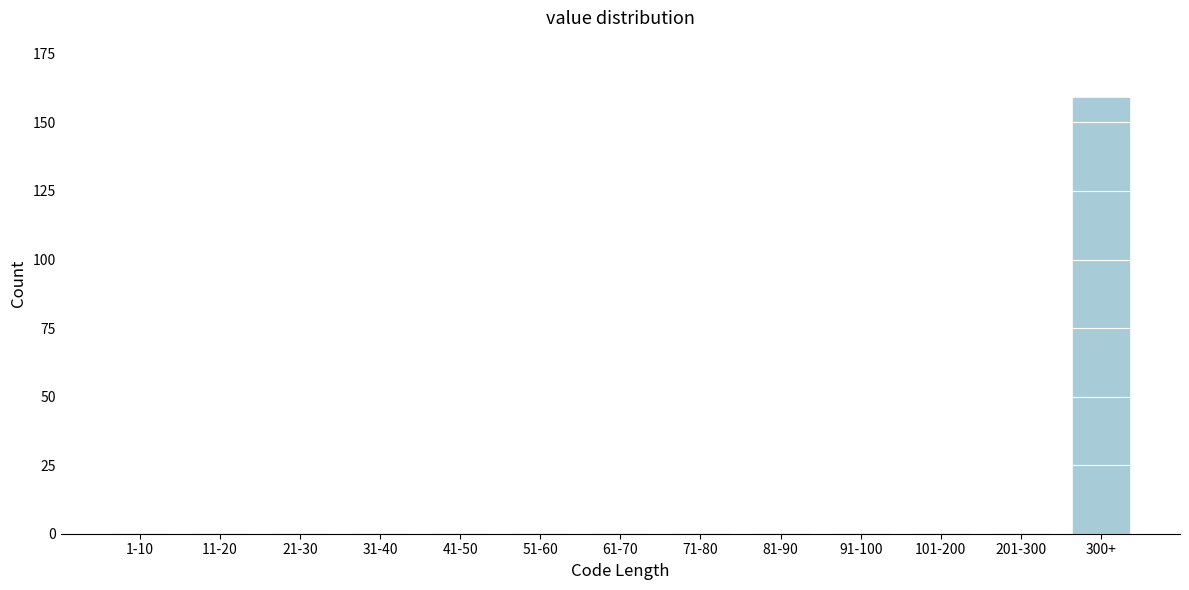

Reading left to right, list all the values displayed in this chart.

1-10=0	11-20=0	21-30=0	31-40=0	41-50=0	51-60=0	61-70=0	71-80=0	81-90=0	91-100=0	101-200=0	201-300=0	300+=159